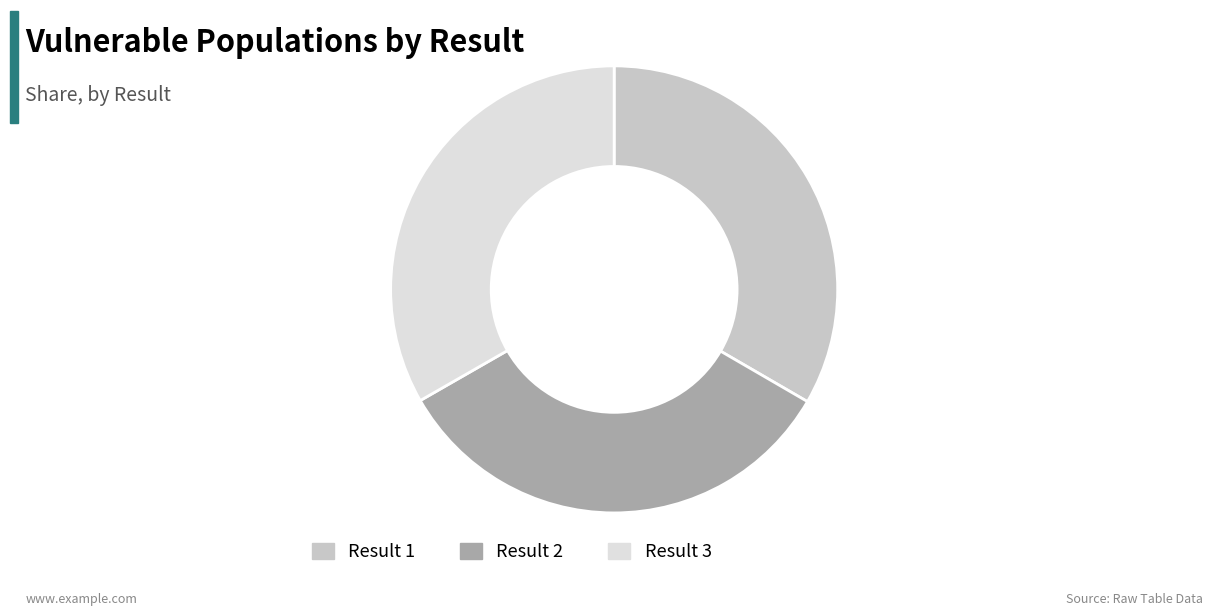

Do Result 1 and Result 2 together represent more than half of the pie?

Yes